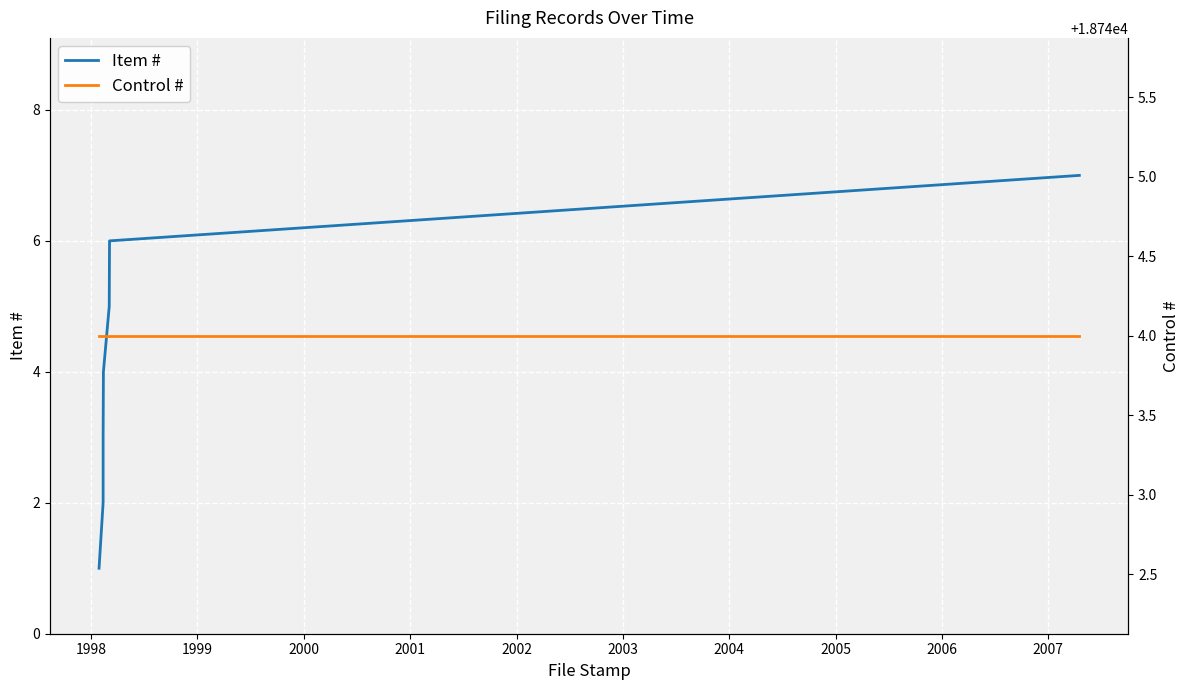

The value of Item # at 2001 is 8. True or false?

False